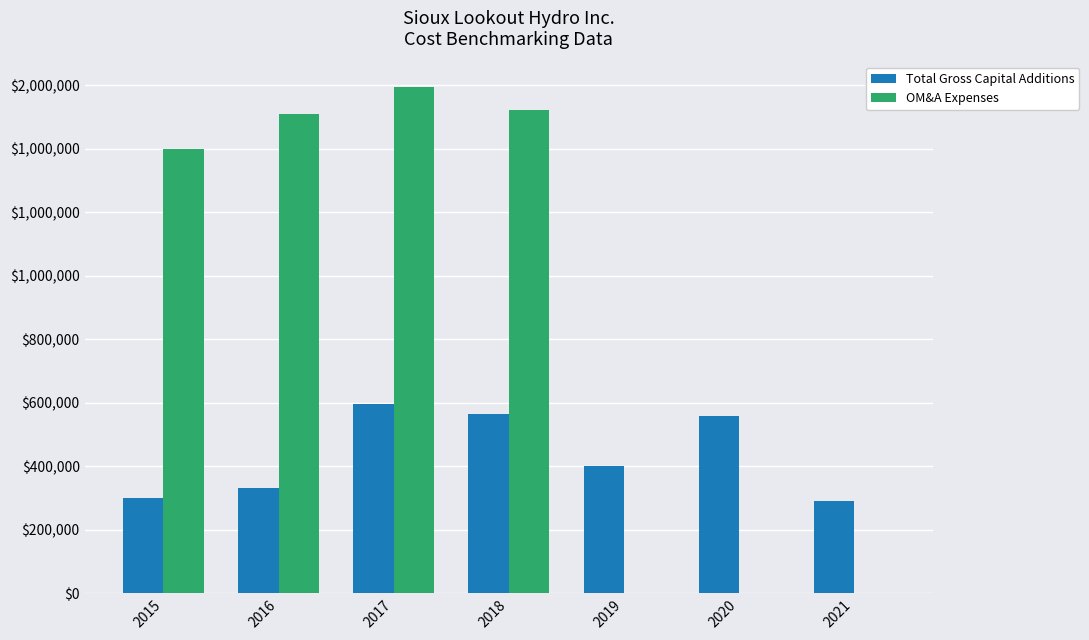

What are all the series names shown in the legend?

Total Gross Capital Additions, OM&A Expenses